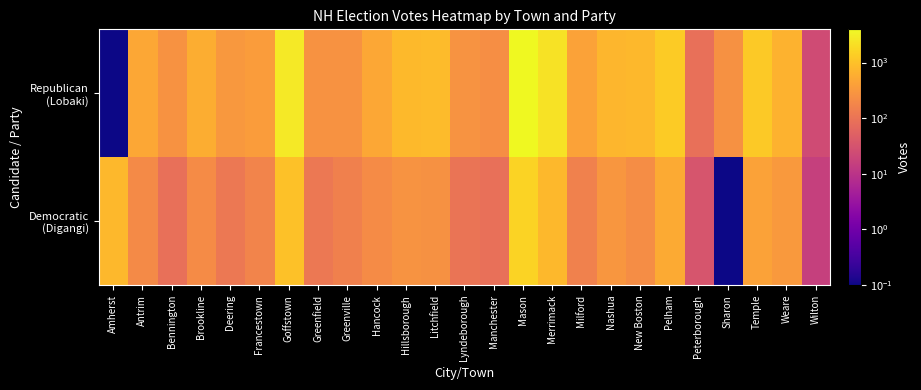

Rank the series at Milford from lowest to highest value.

Democratic (Digangi), Republican (Lobaki)